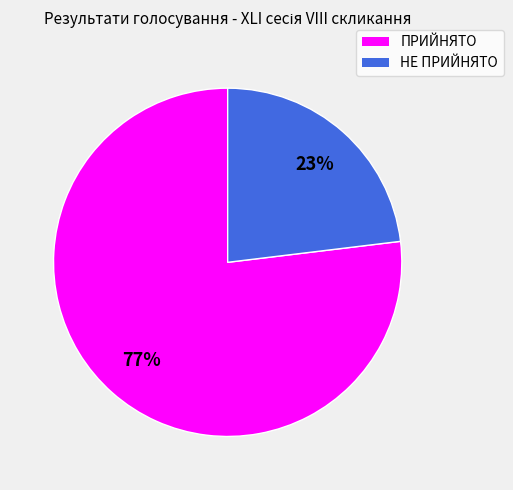

Rank the categories by value from highest to lowest.

ПРИЙНЯТО, НЕ ПРИЙНЯТО